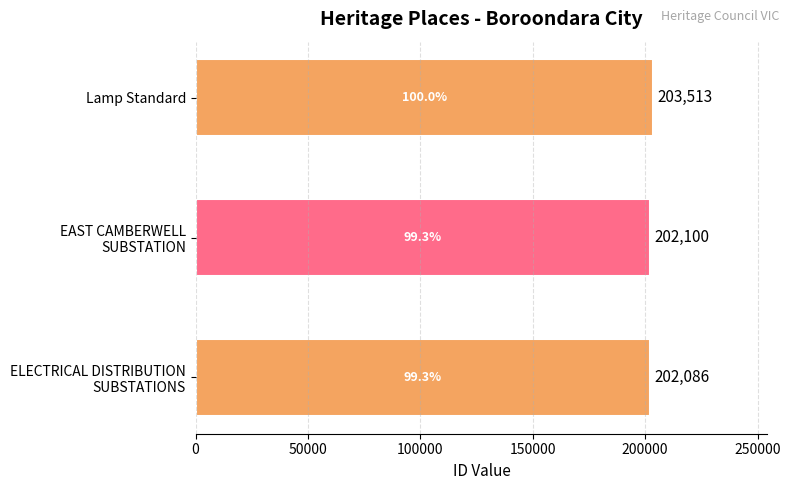

What is the average value?

202566